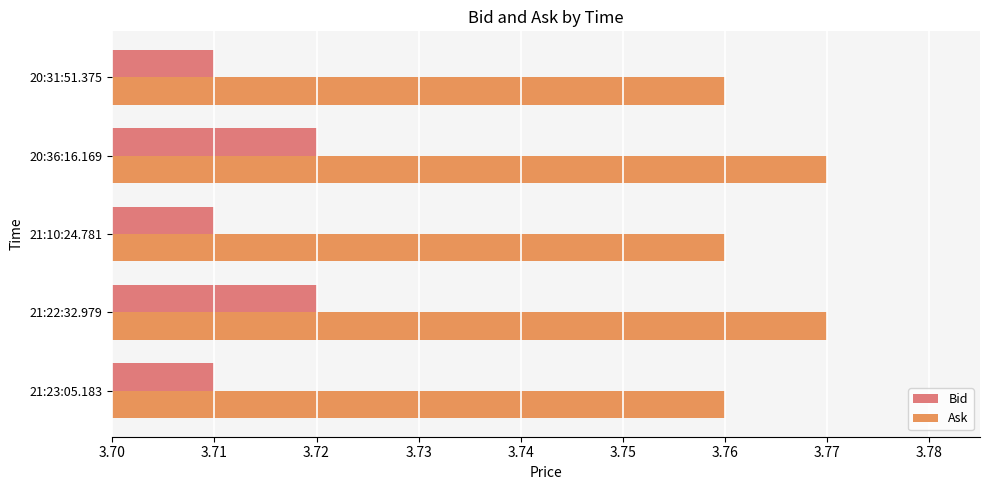

Which series has the largest total across all categories?

Ask